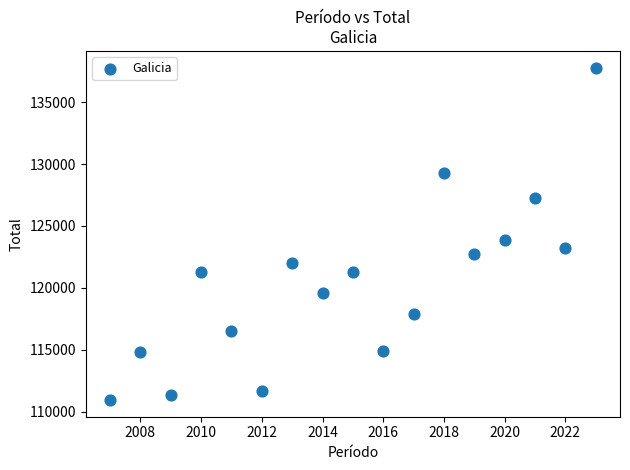

What is the range of X values (max minus min)?

16